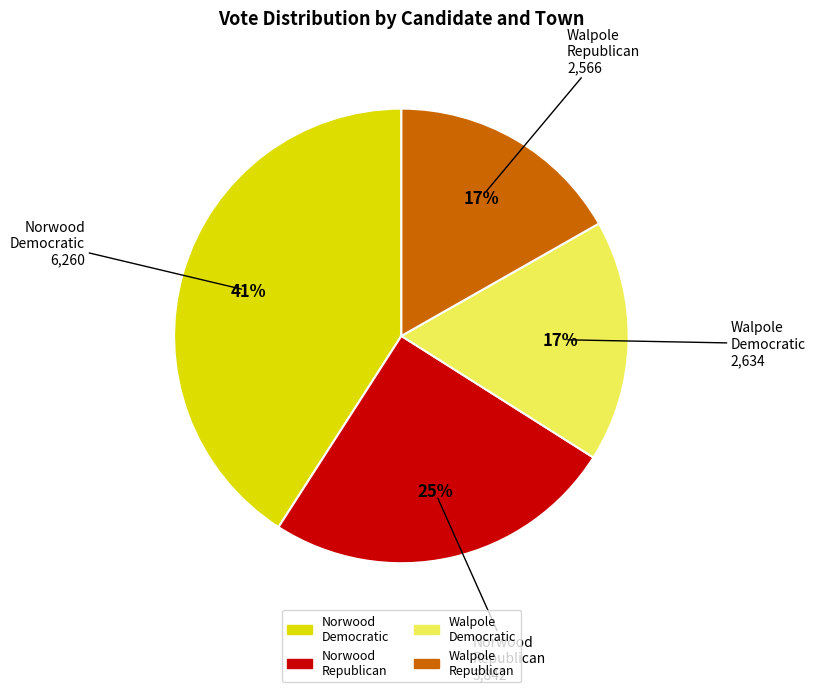

How many slices are in this pie chart?

4